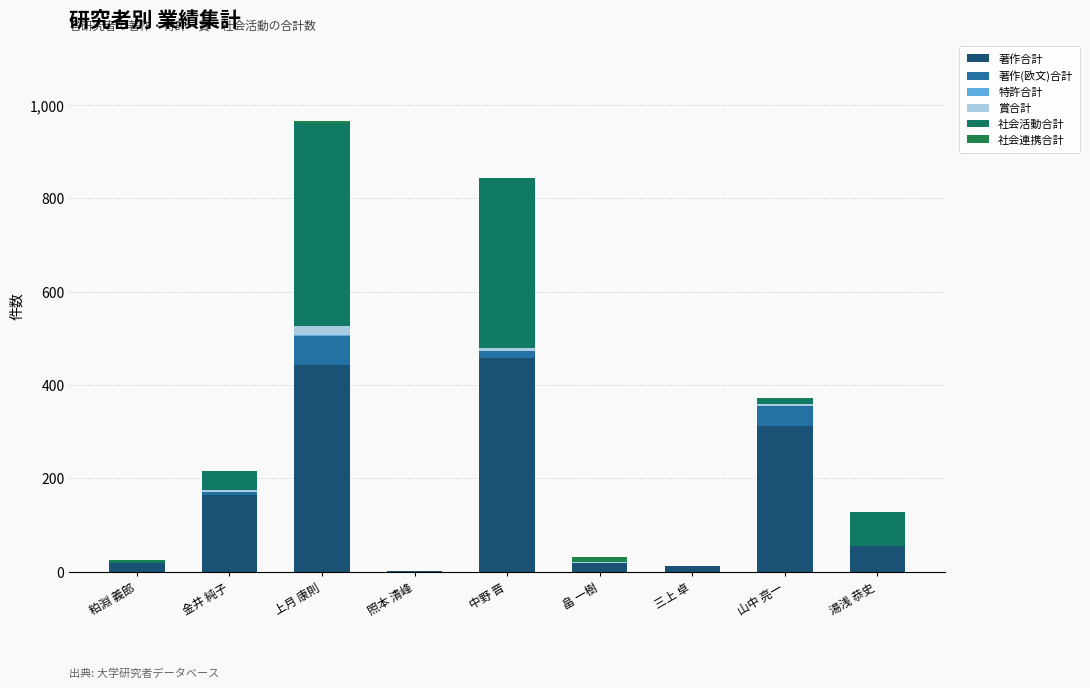

How many series are shown in this chart?

6